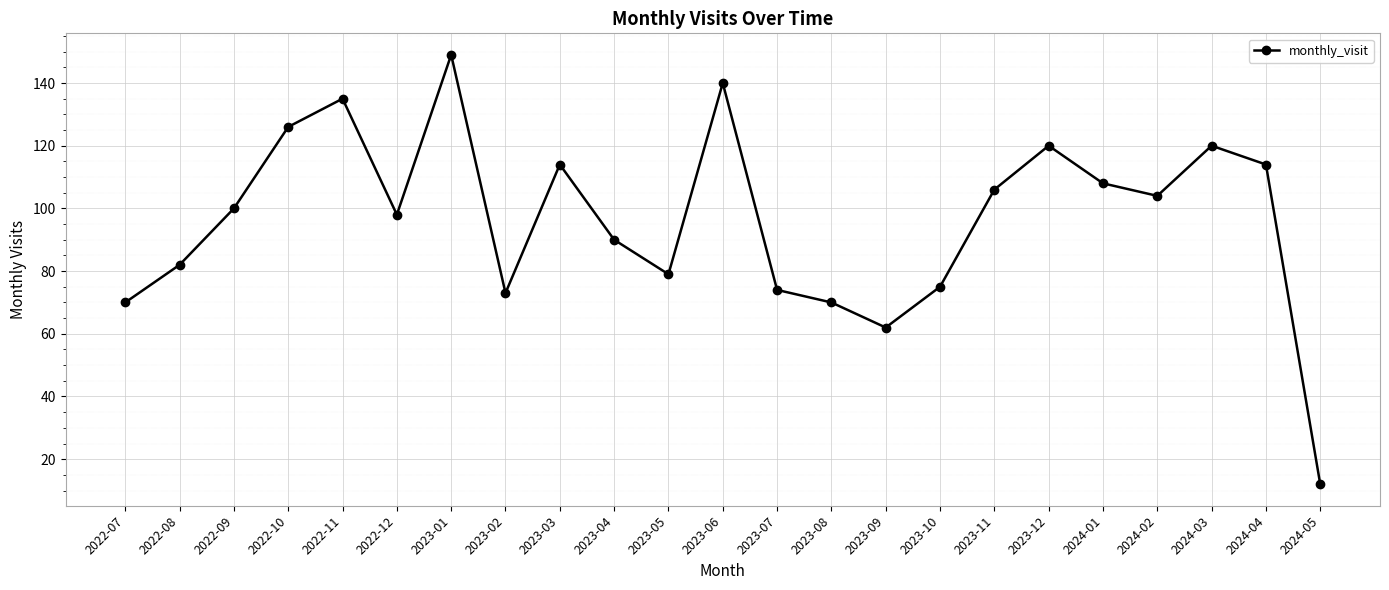

True or false: there are more than 1 points higher than both neighbors.

True